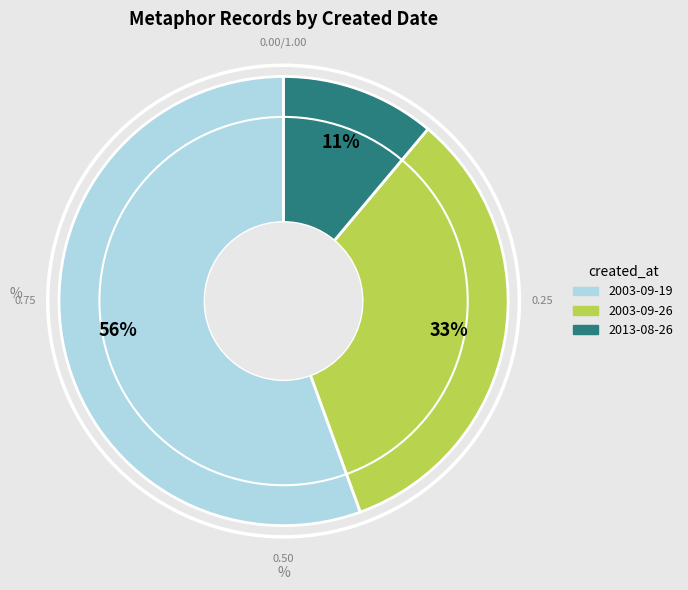

Is there a majority slice in this chart?

Yes